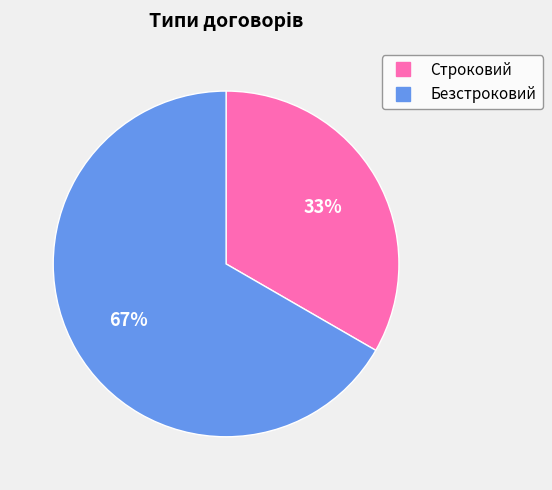

To the nearest percent, what is the combined percentage of Безстроковий and Строковий?

100%